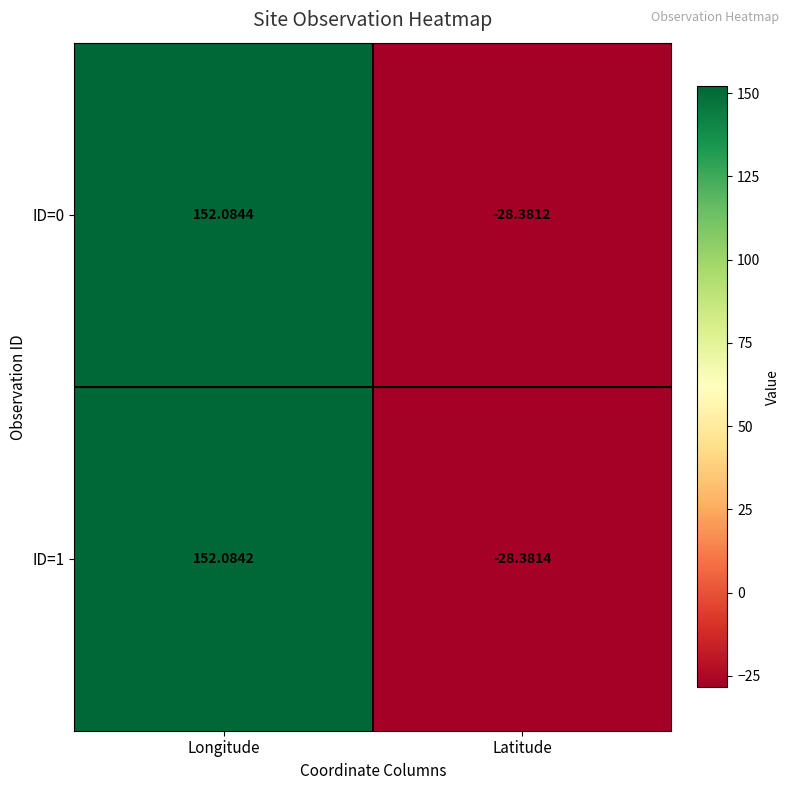

Where is ID=1 nearest to the value 61?

Latitude